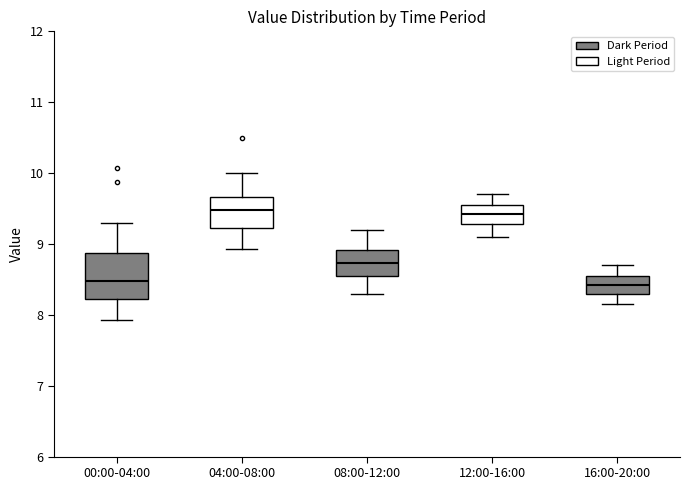

Reading left to right, read every box against the y-axis: the position of its median line, the range the box covers, and the ends of its whiskers. The values are not printed on the chart, so give them approximately, as read against the axis.

00:00-04:00: median 8.5, box 8.2 to 8.9, whiskers 7.9 to 9.3
04:00-08:00: median 9.5, box 9.2 to 9.7, whiskers 8.9 to 10.0
08:00-12:00: median 8.7, box 8.6 to 8.9, whiskers 8.3 to 9.2
12:00-16:00: median 9.4, box 9.3 to 9.6, whiskers 9.1 to 9.7
16:00-20:00: median 8.4, box 8.3 to 8.6, whiskers 8.2 to 8.7